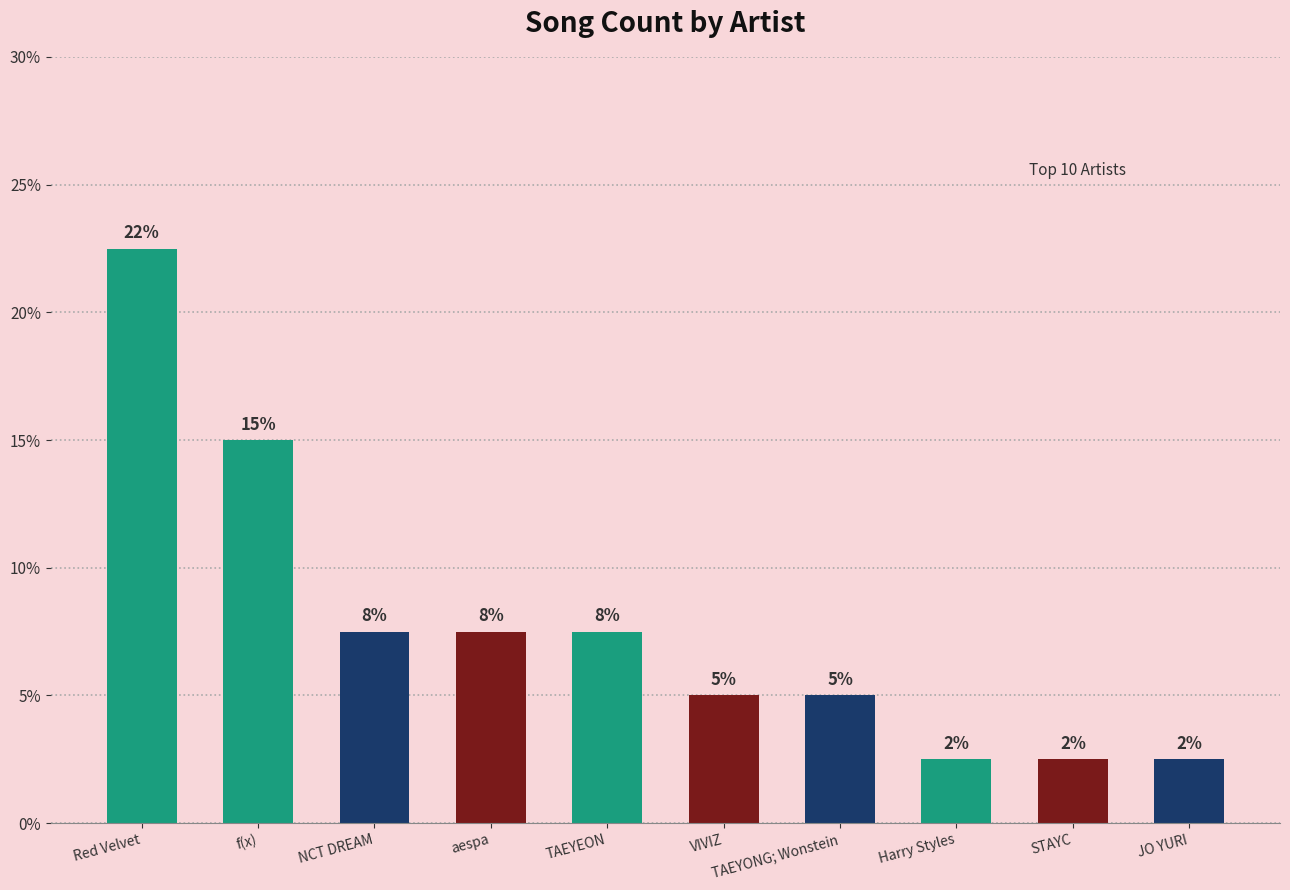

Does the chart contain any negative values?

No